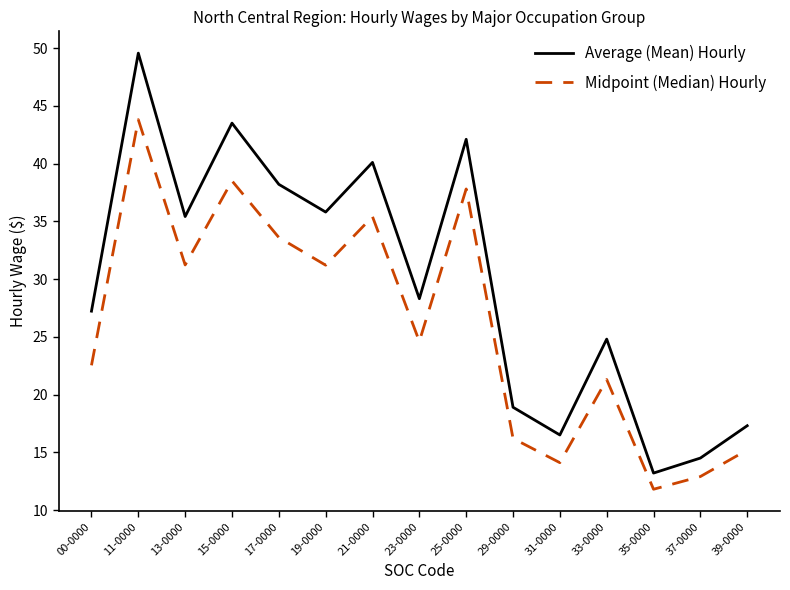

Which series has the widest spread of values?

Average (Mean) Hourly